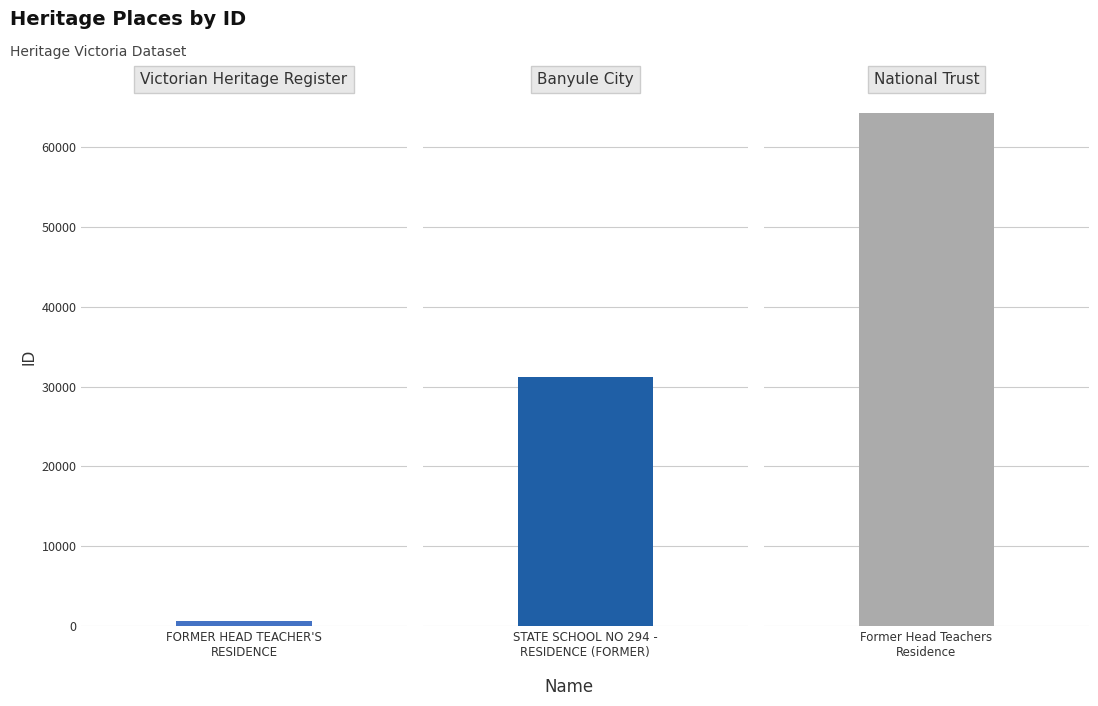

Rank the categories by value from highest to lowest.

Former Head Teachers Residence, STATE SCHOOL NO 294 - RESIDENCE (FORMER), FORMER HEAD TEACHER'S RESIDENCE